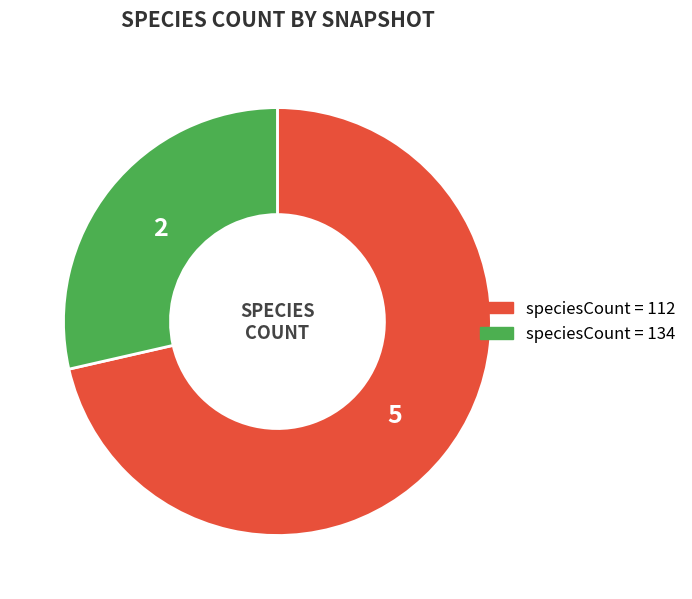

Is there any slice that represents more than half of the pie?

Yes